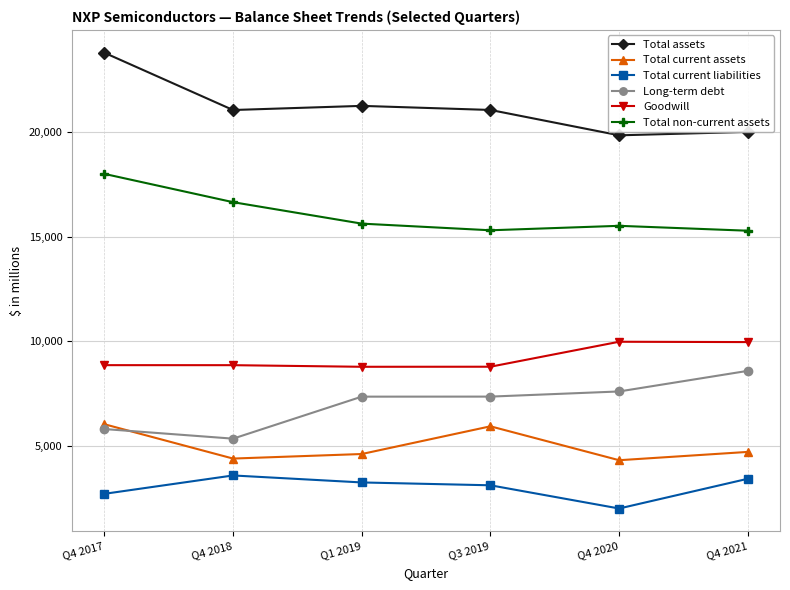

Is it true that Long-term debt equals 4645 at Q4 2020?

False